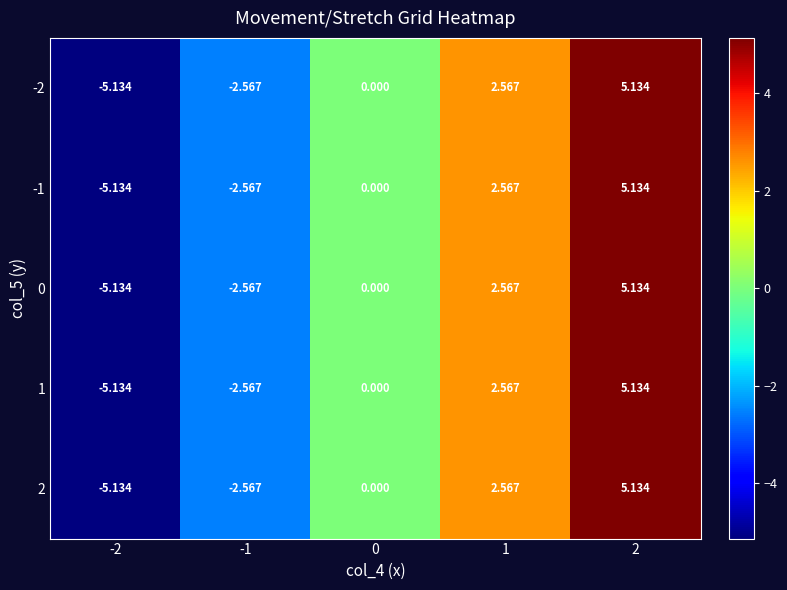

Is the value of 2 at 1 greater than the value of -2 at -2?

Yes